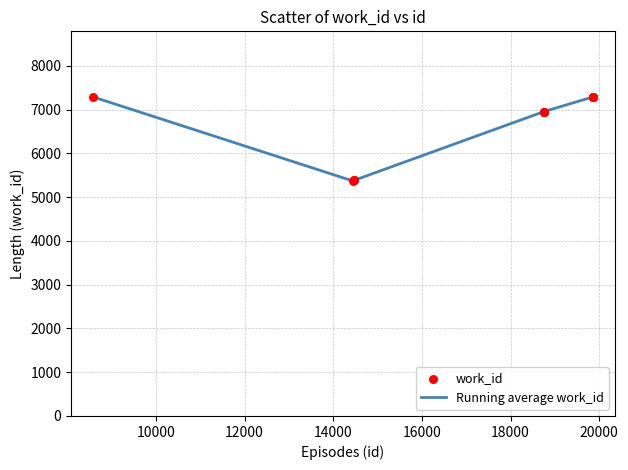

What is the greatest value displayed?

7291